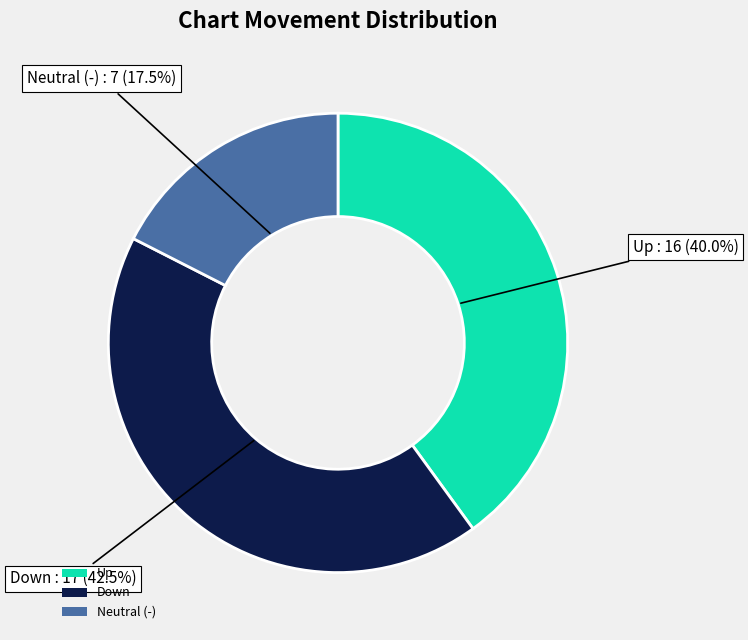

Is the sum of Down and Up greater than half?

Yes